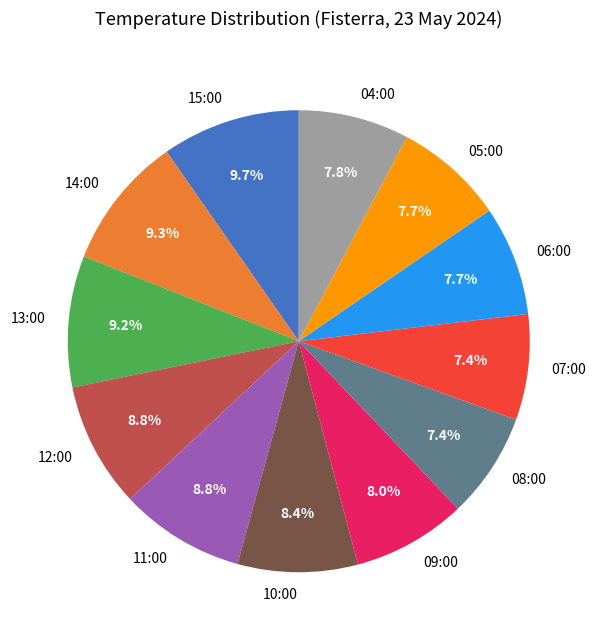

Is it true that 14:00 is 19% of the pie?

False